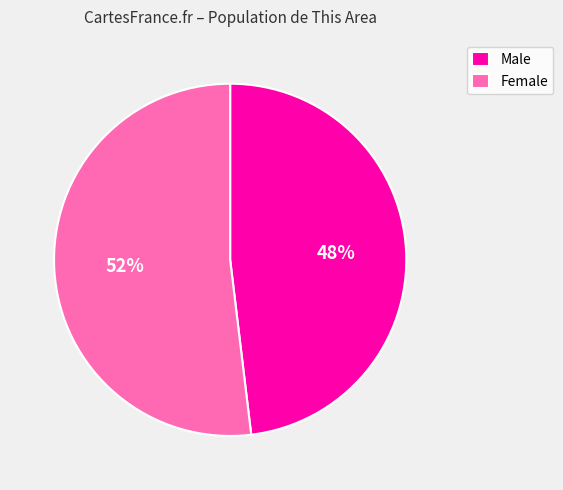

Is it true that Male is 48% of the pie?

True